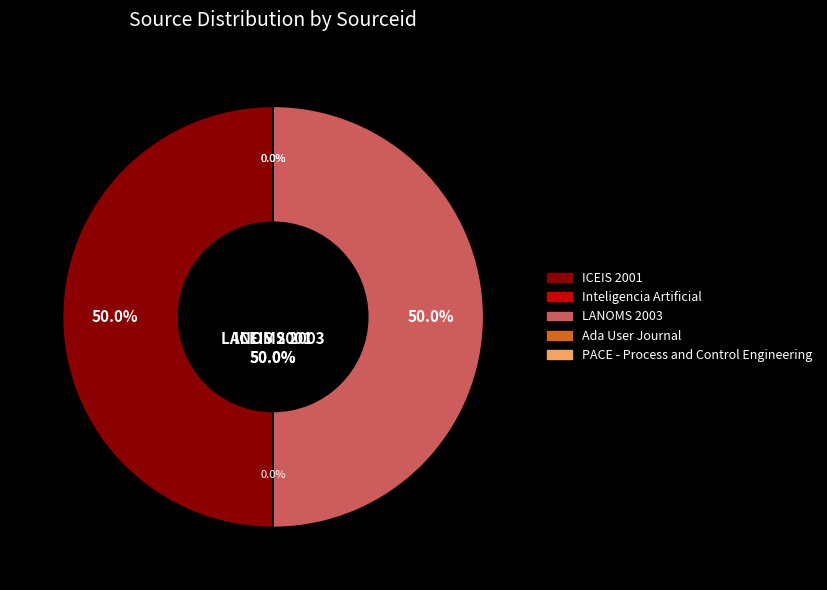

Count the number of slices in the pie.

5